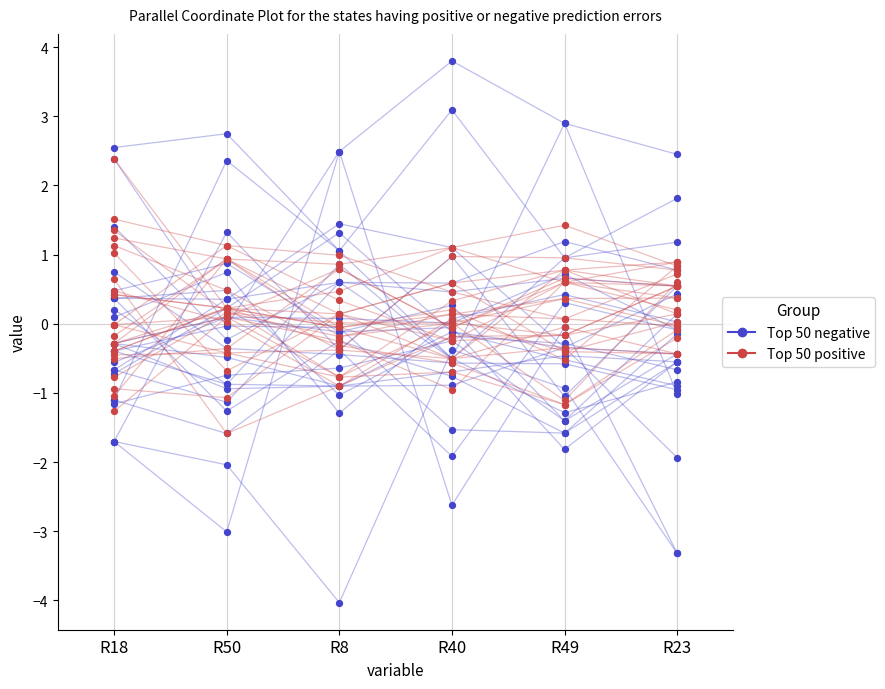

Is the value of Top 50 positive at R8 greater than the value of Top 50 negative at R23?

Yes